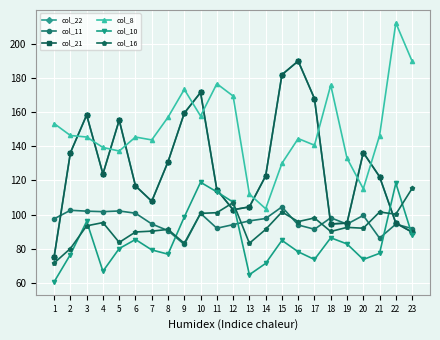

True or false: col_8 and col_10 intersect in this chart.

False